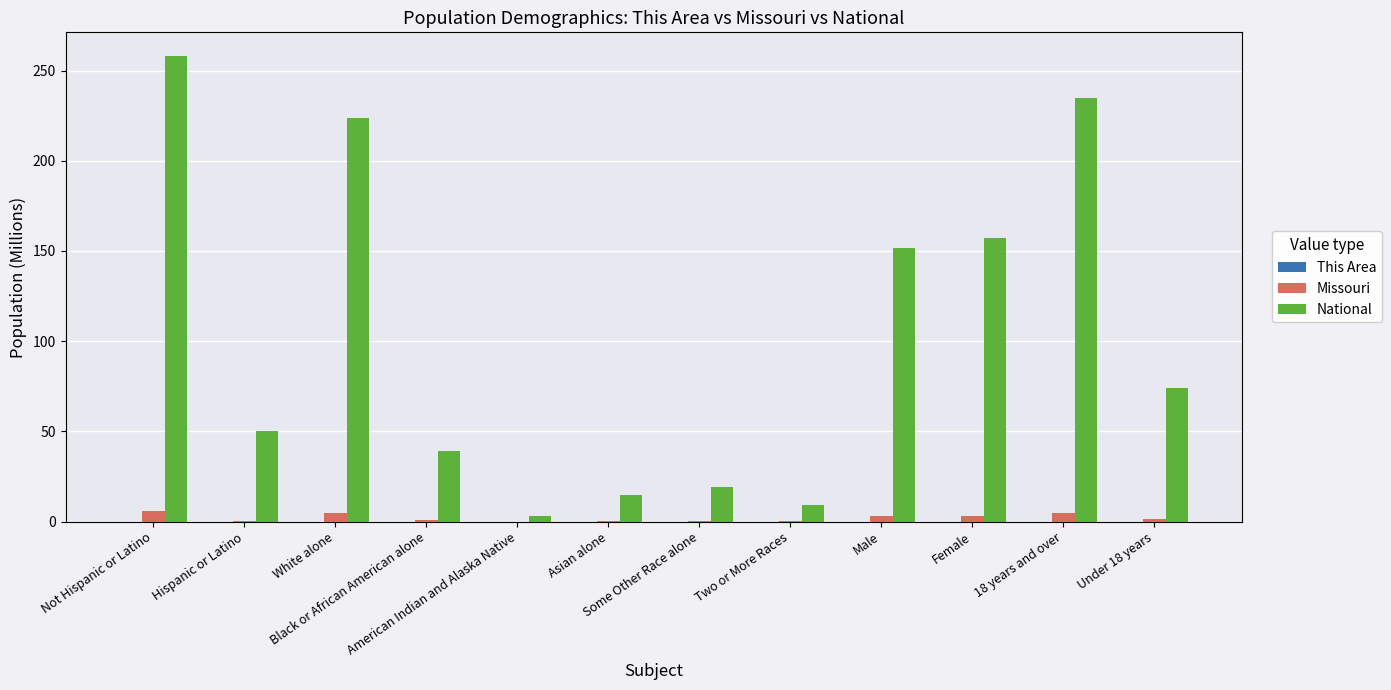

What is the maximum value for Missouri?

5.8